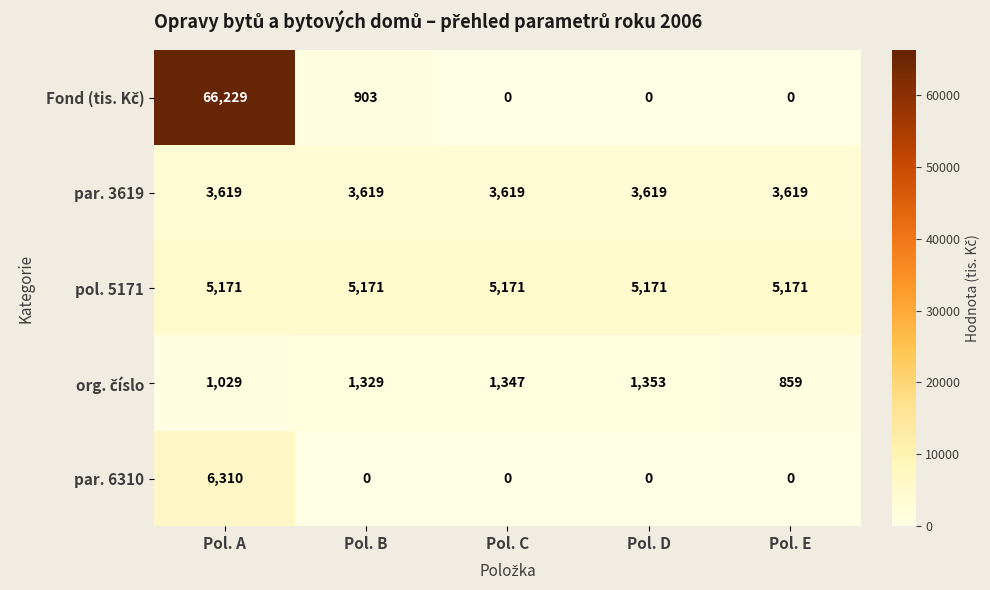

At how many categories does at least one series exceed 41570?

1